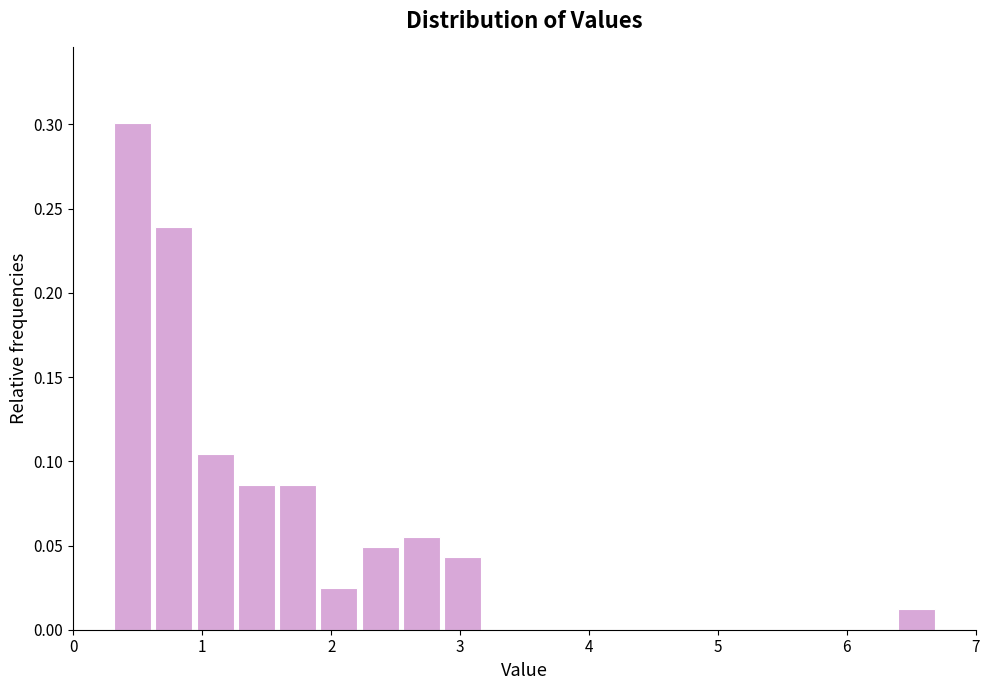

Around what value on the x-axis is the tallest bar? Give the approximate position of its centre, as read against the axis.

0.5